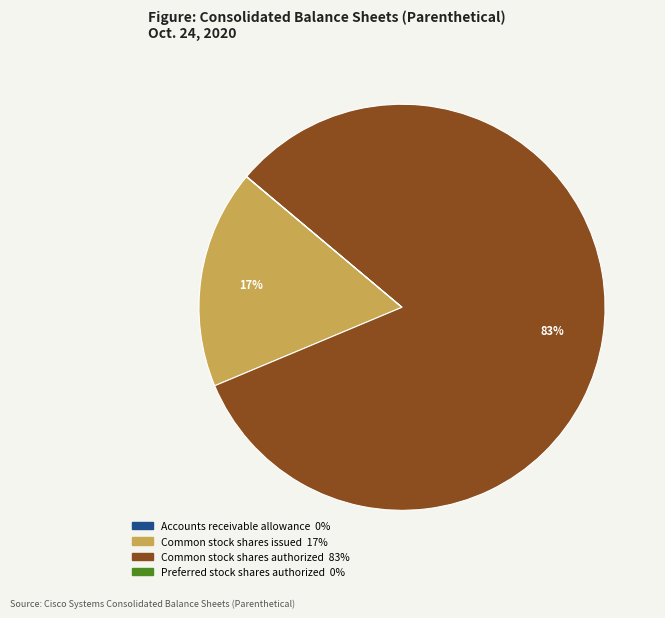

Does any single category account for the majority?

Yes